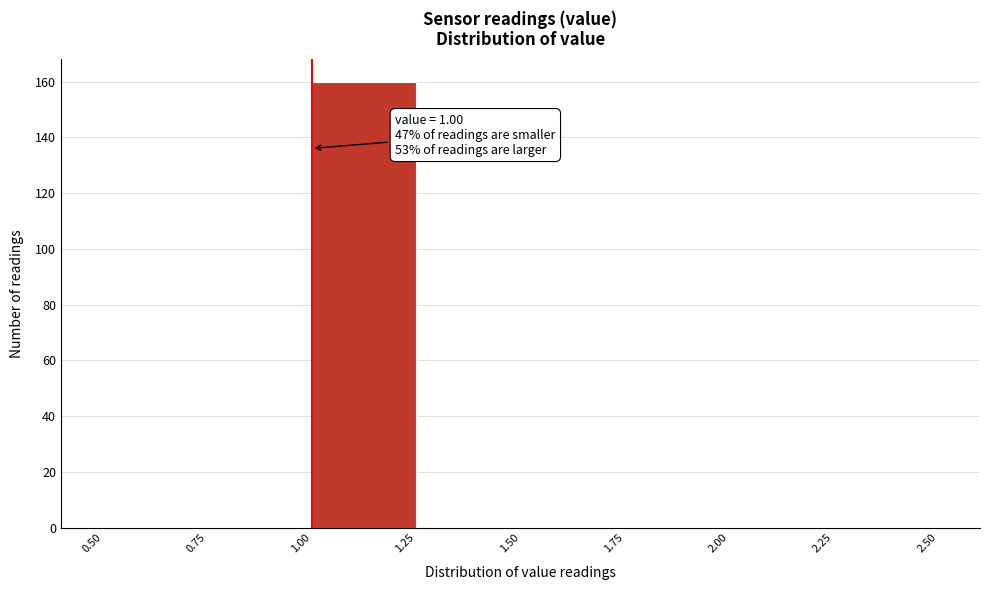

Which range on the x-axis has the tallest bar?

1.00 to 1.25